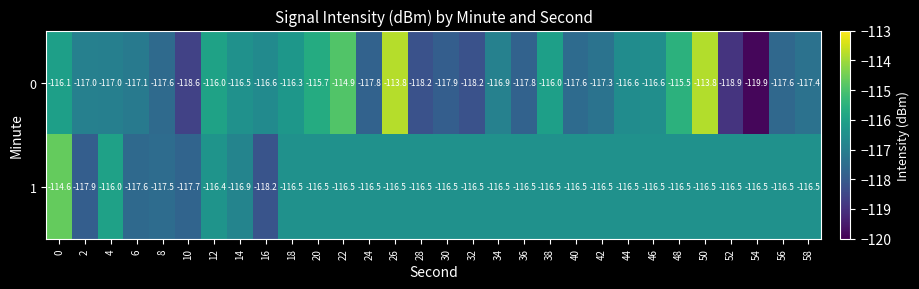

The value of 0 at 56 is -163.9. True or false?

False